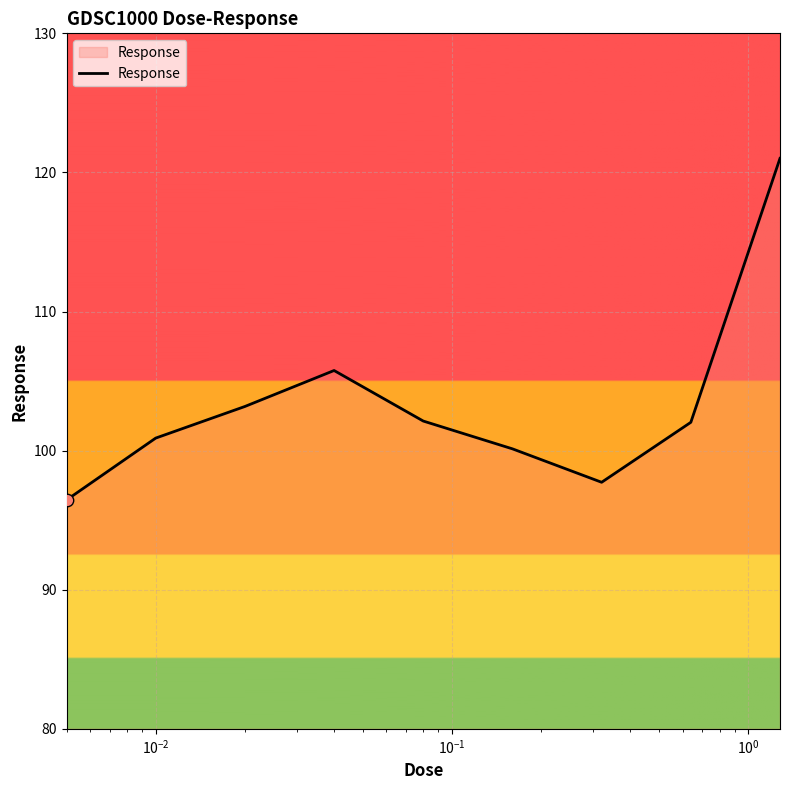

What is the smallest value displayed?

96.5